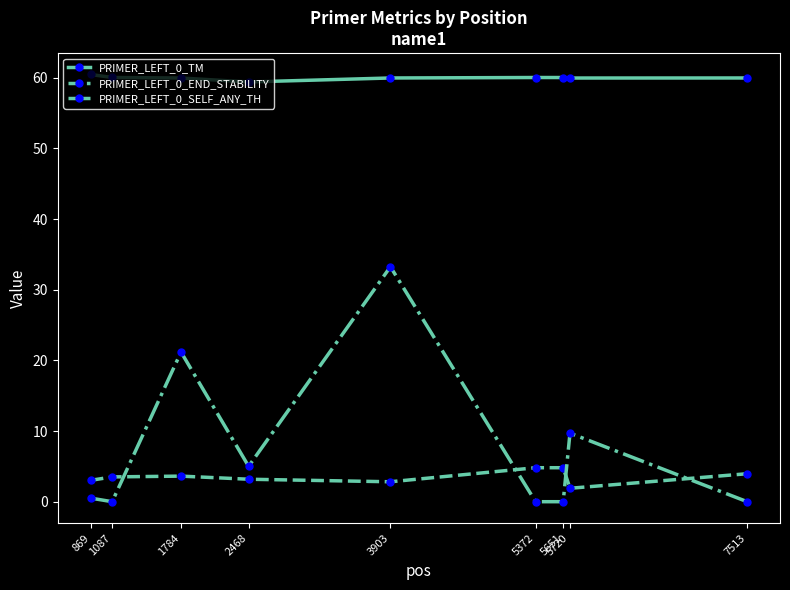

Does the chart have visible grid lines?

No